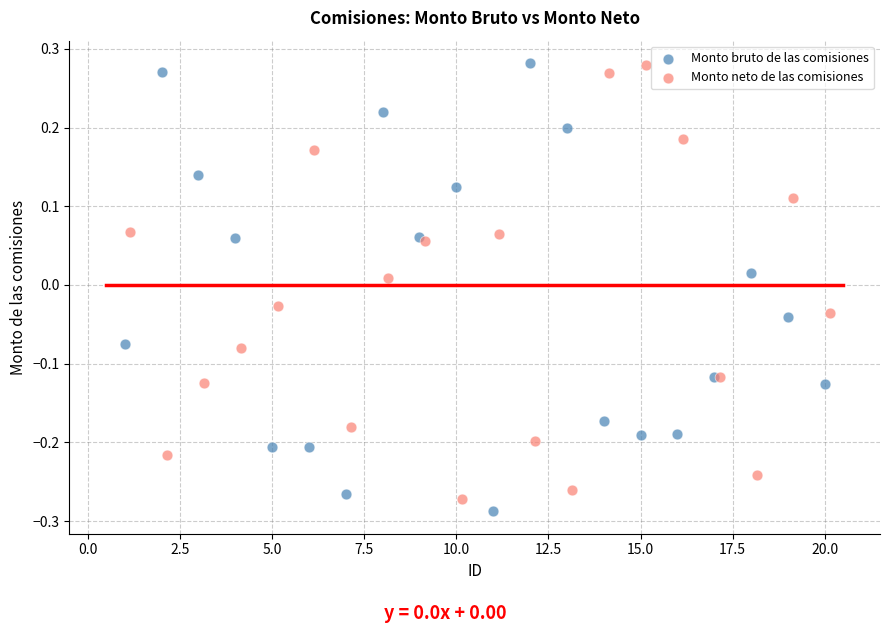

Which series has the widest spread of Y values?

Monto bruto de las comisiones